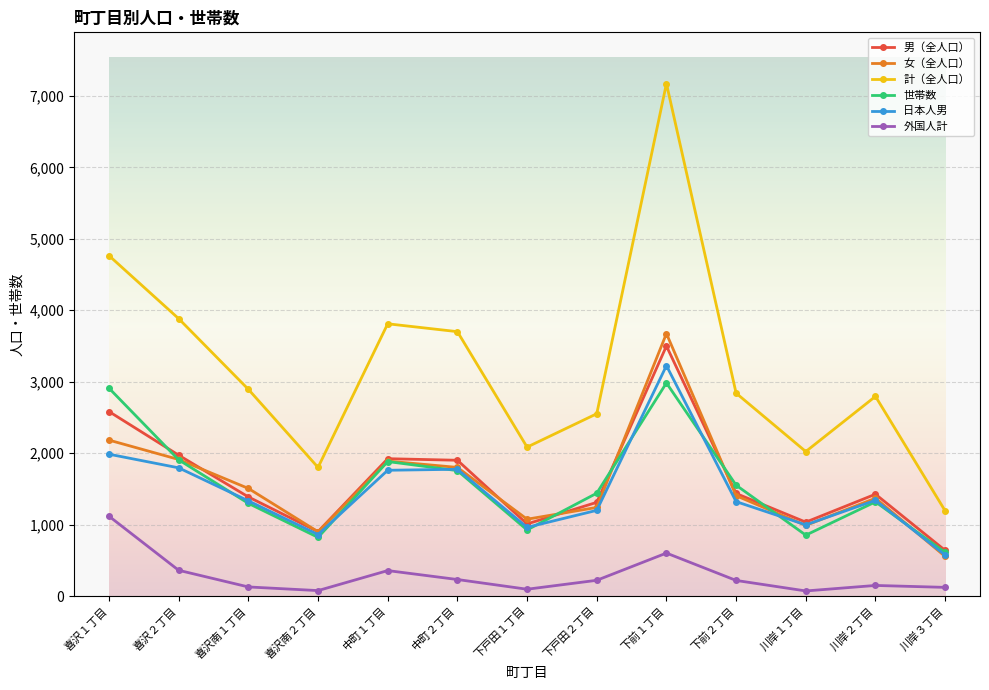

At which category is the sum across all series the highest?

下前１丁目